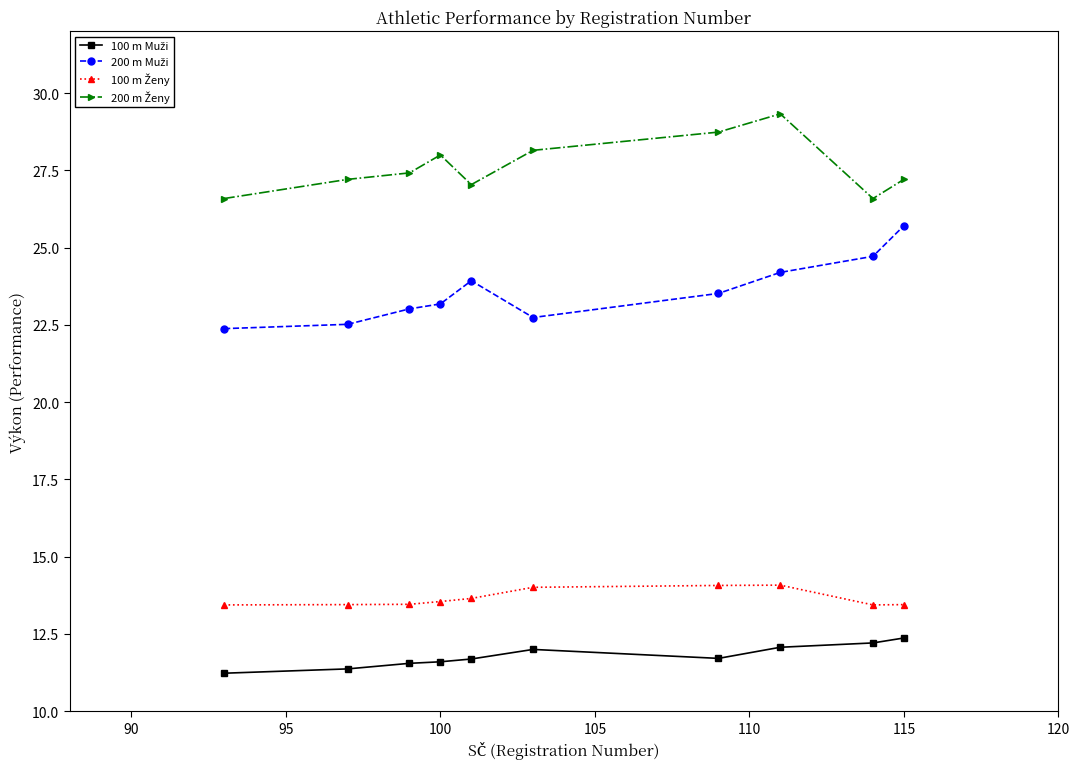

At how many categories does at least one series exceed 17?

10